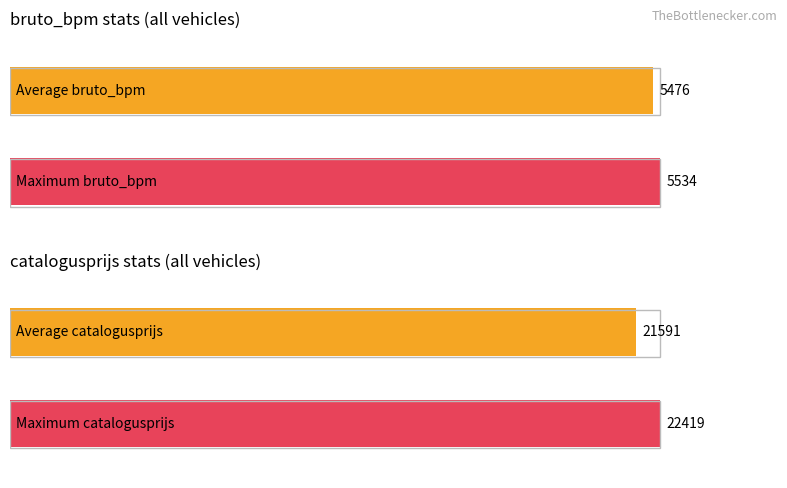

What is the greatest value displayed?

22419